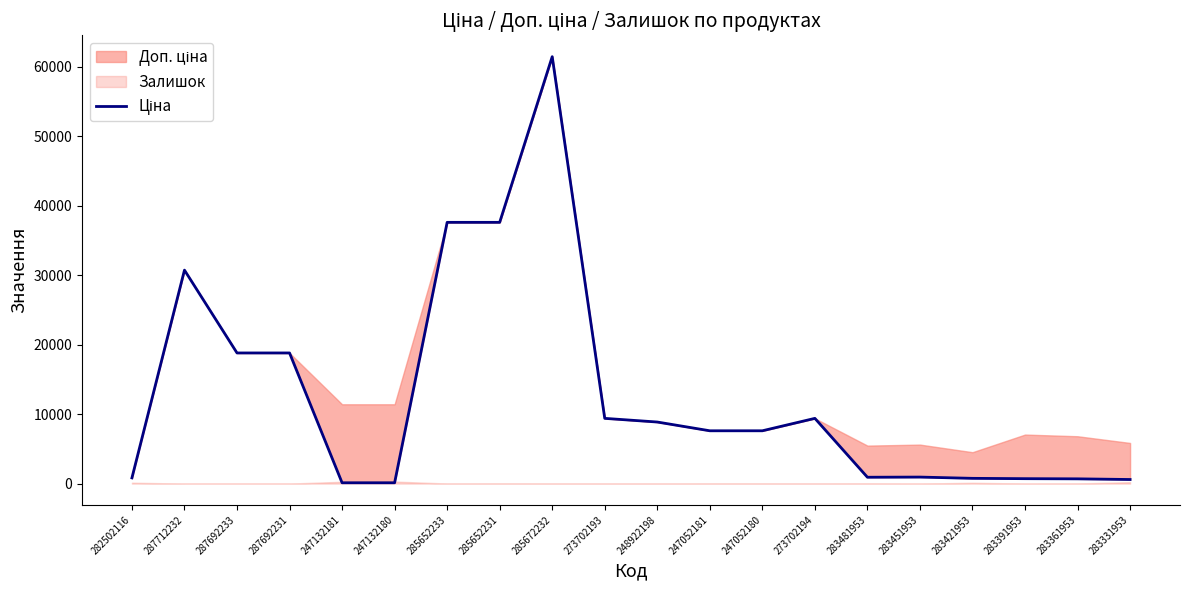

List the labels in order of value, largest first.

285672232, 285652233, 285652231, 287712232, 287692233, 287692231, 273702193, 273702194, 248922198, 247052181, 247052180, 283451953, 283481953, 282502116, 283421953, 283391953, 283361953, 283331953, 247132181, 247132180